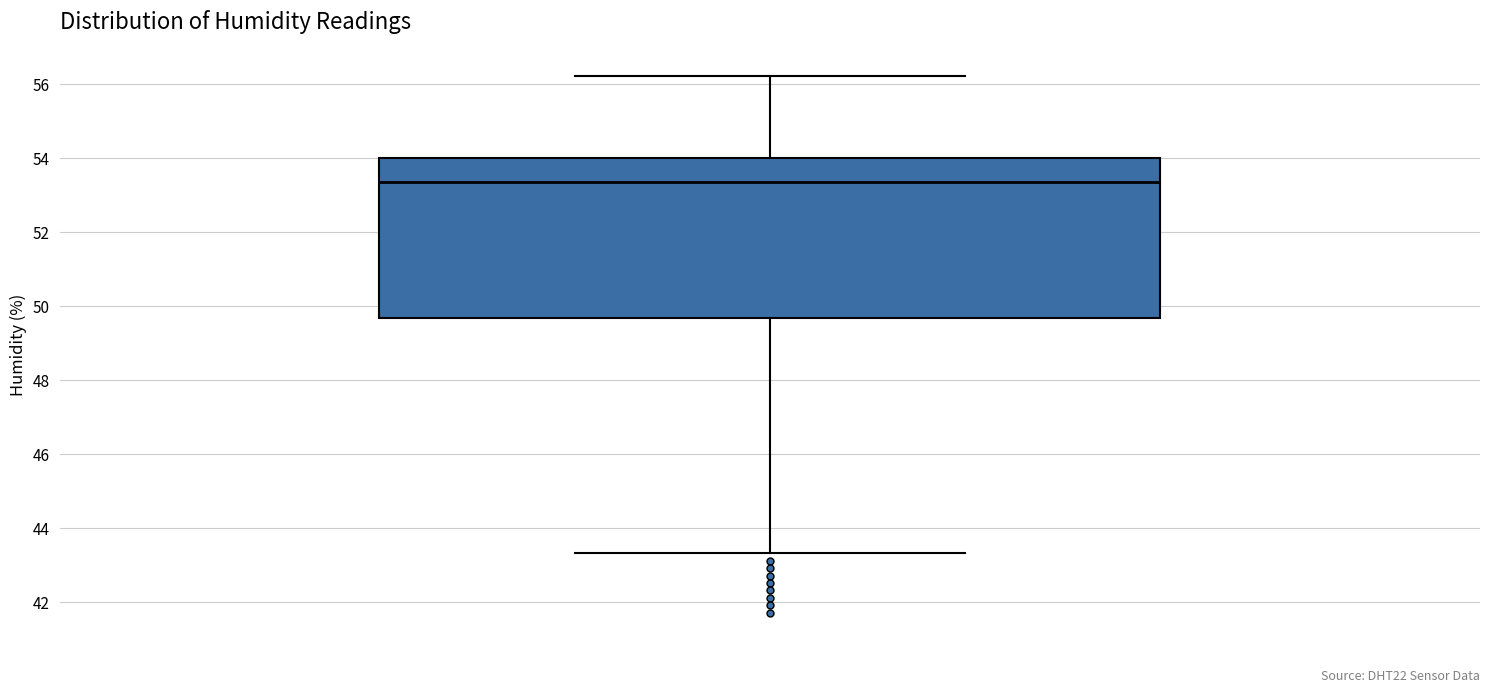

Read this box plot against the y-axis: the position of the median line, the range covered by the box, and the ends of both whiskers. The values are not printed on the chart, so give them approximately, as read against the axis.

median 53.4, box 49.6 to 54.0, whiskers 43.4 to 56.2